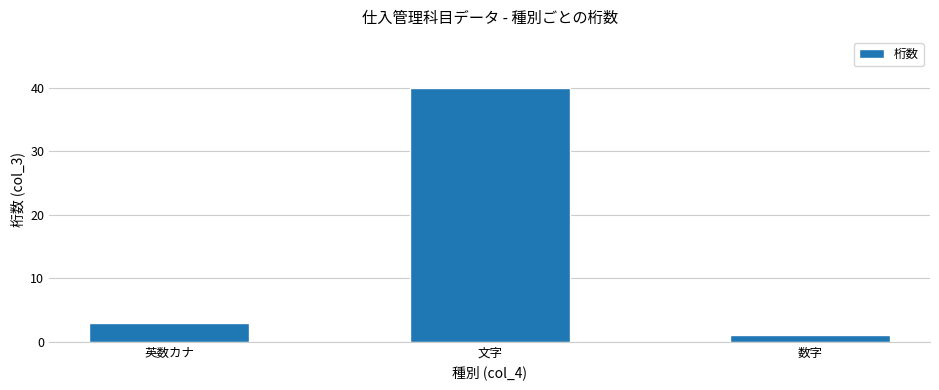

How many bars are there in total?

3